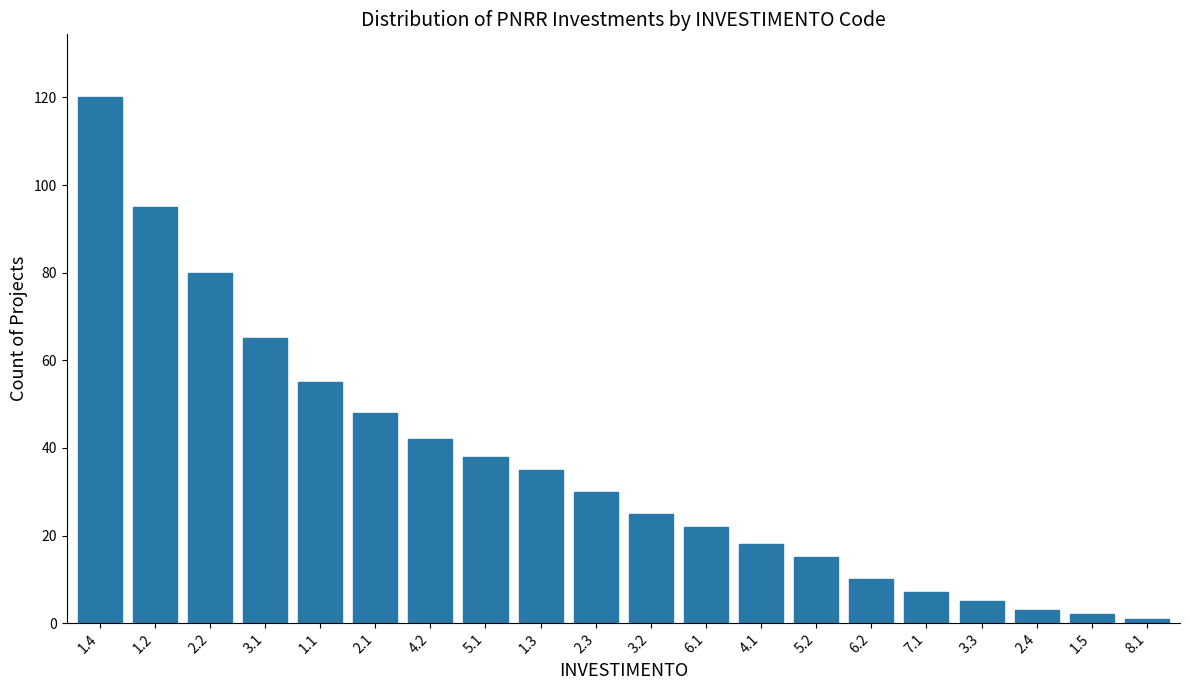

Reading right to left, extract all data points from this chart.

8.1=1	1.5=2	2.4=3	3.3=5	7.1=7	6.2=10	5.2=15	4.1=18	6.1=22	3.2=25	2.3=30	1.3=35	5.1=38	4.2=42	2.1=48	1.1=55	3.1=65	2.2=80	1.2=95	1.4=120